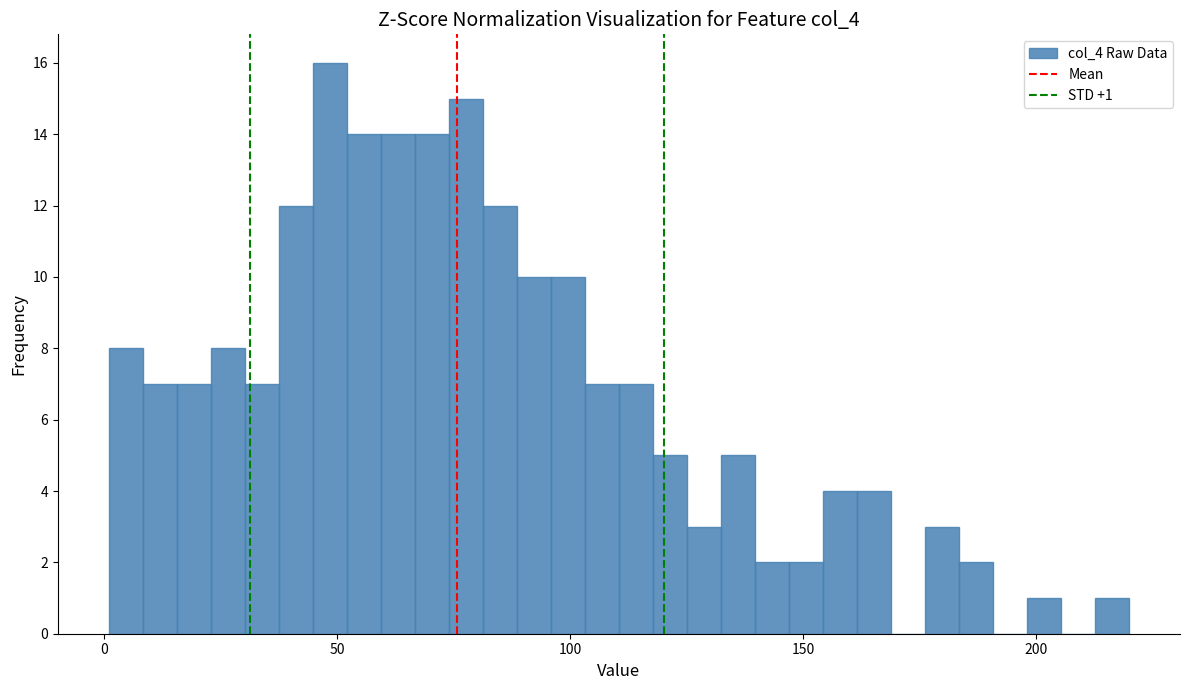

Around what value on the x-axis is the tallest bar? Give the approximate position of its centre, as read against the axis.

50